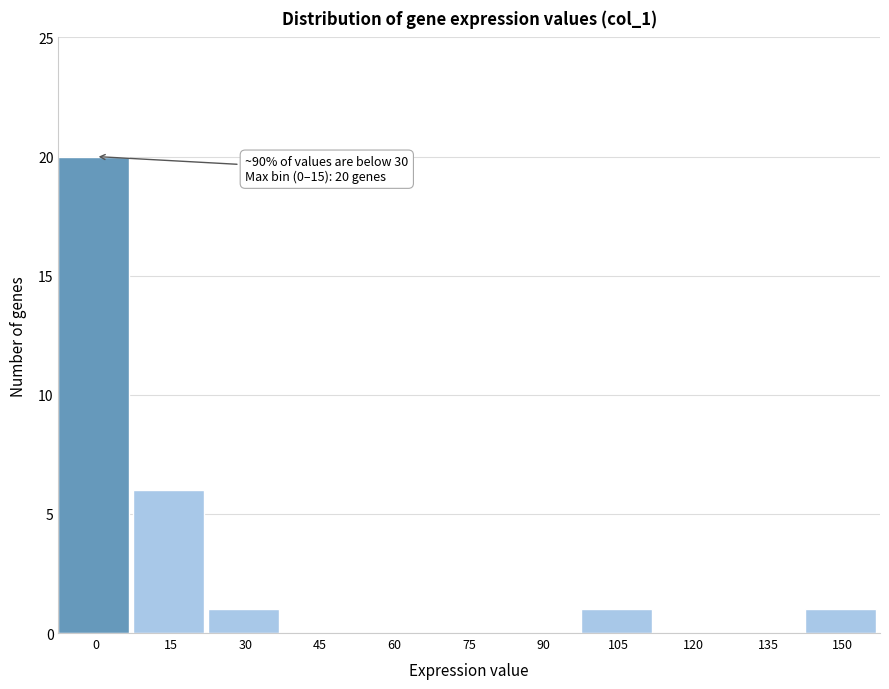

Reading left to right, what are all the values shown in this chart?

0=20	15=6	30=1	45=0	60=0	75=0	90=0	105=1	120=0	135=0	150=1